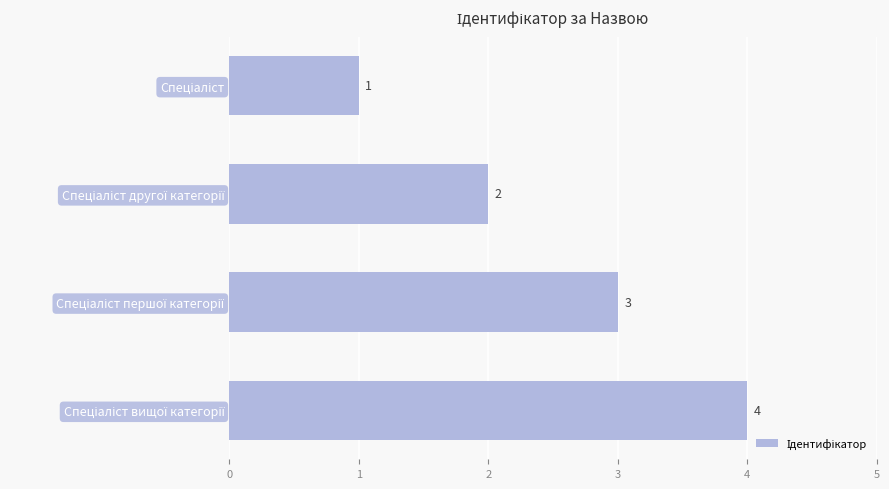

What is the smallest value displayed?

1